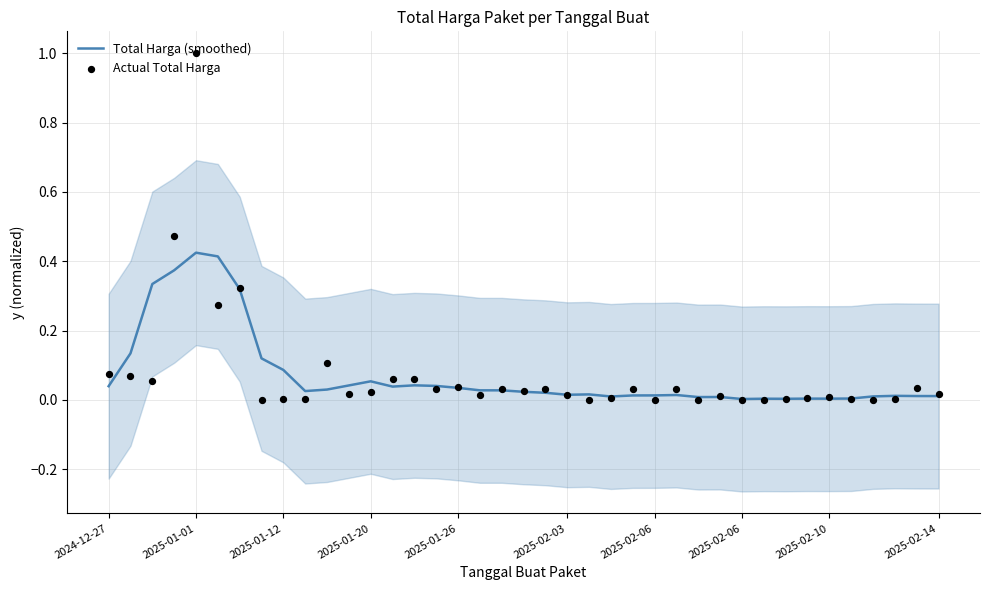

Which series has the largest total across all categories?

Actual Total Harga